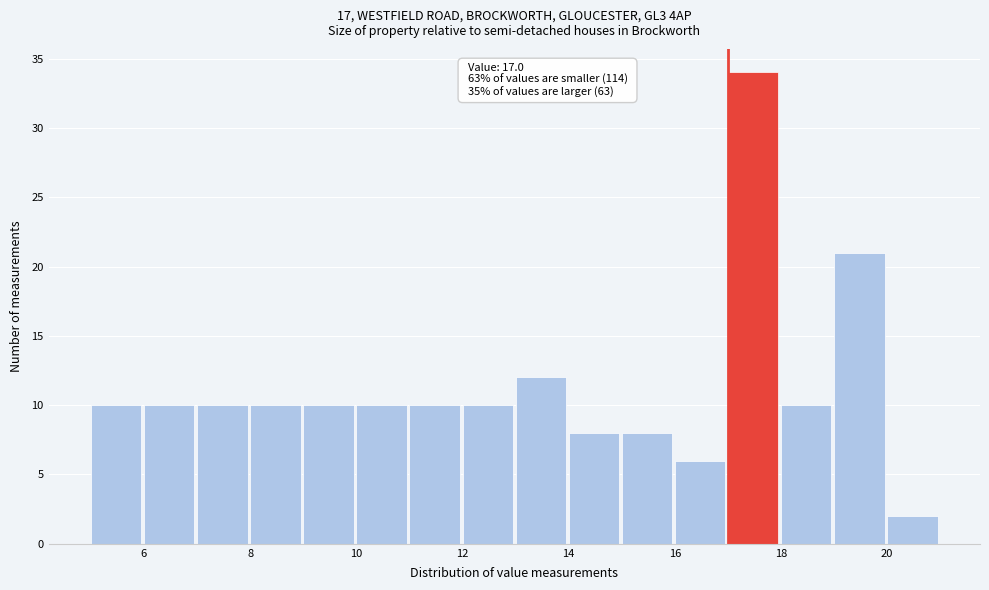

Over which range of the x-axis is the bar tallest?

17 to 18